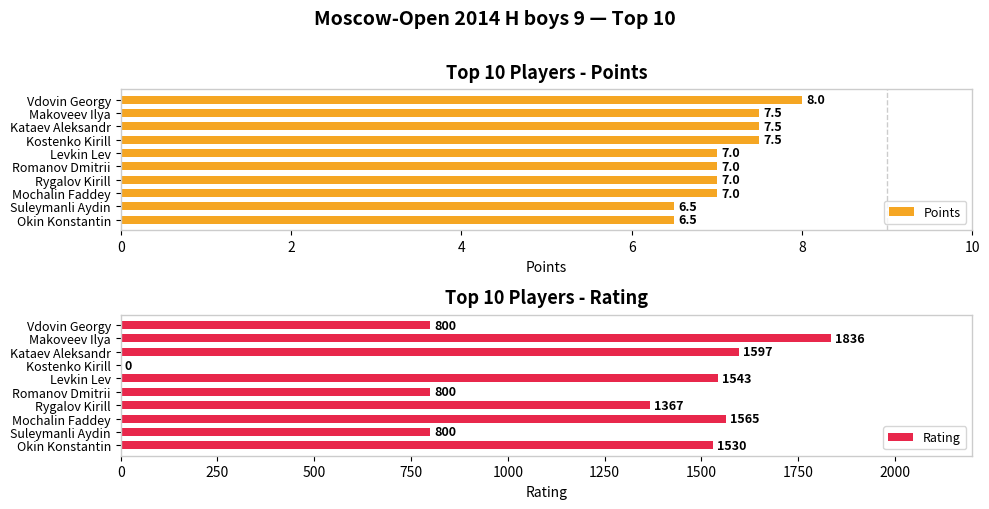

What is the average value of the Points series?

7.2